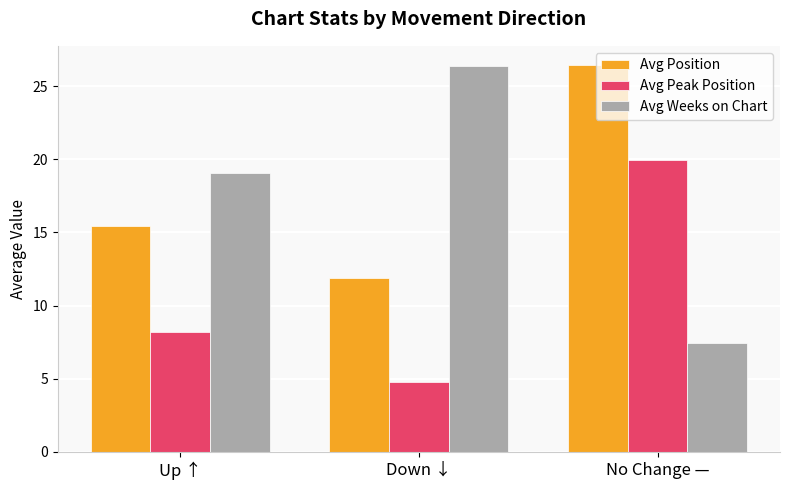

Which series has the widest spread of values?

Avg Weeks on Chart